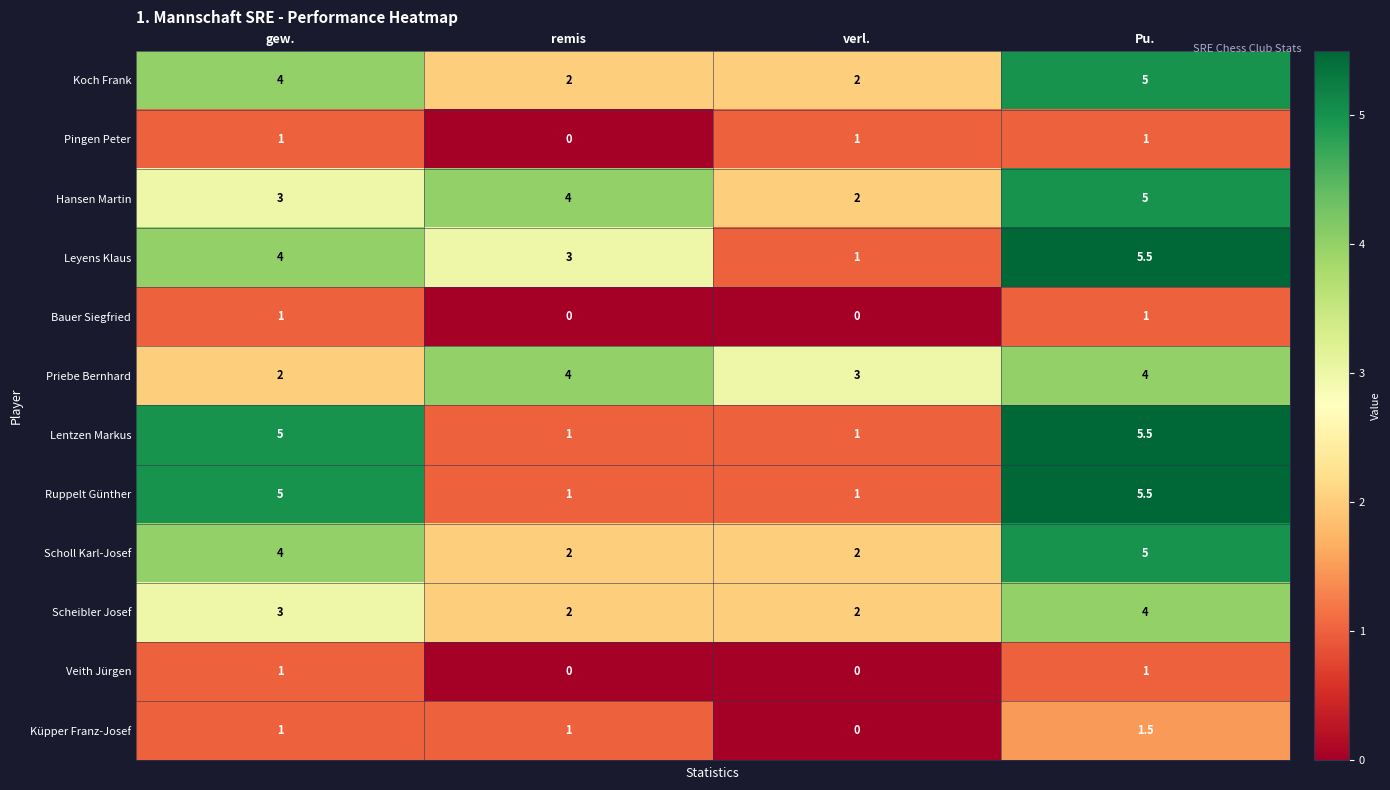

What is the greatest value displayed?

5.5